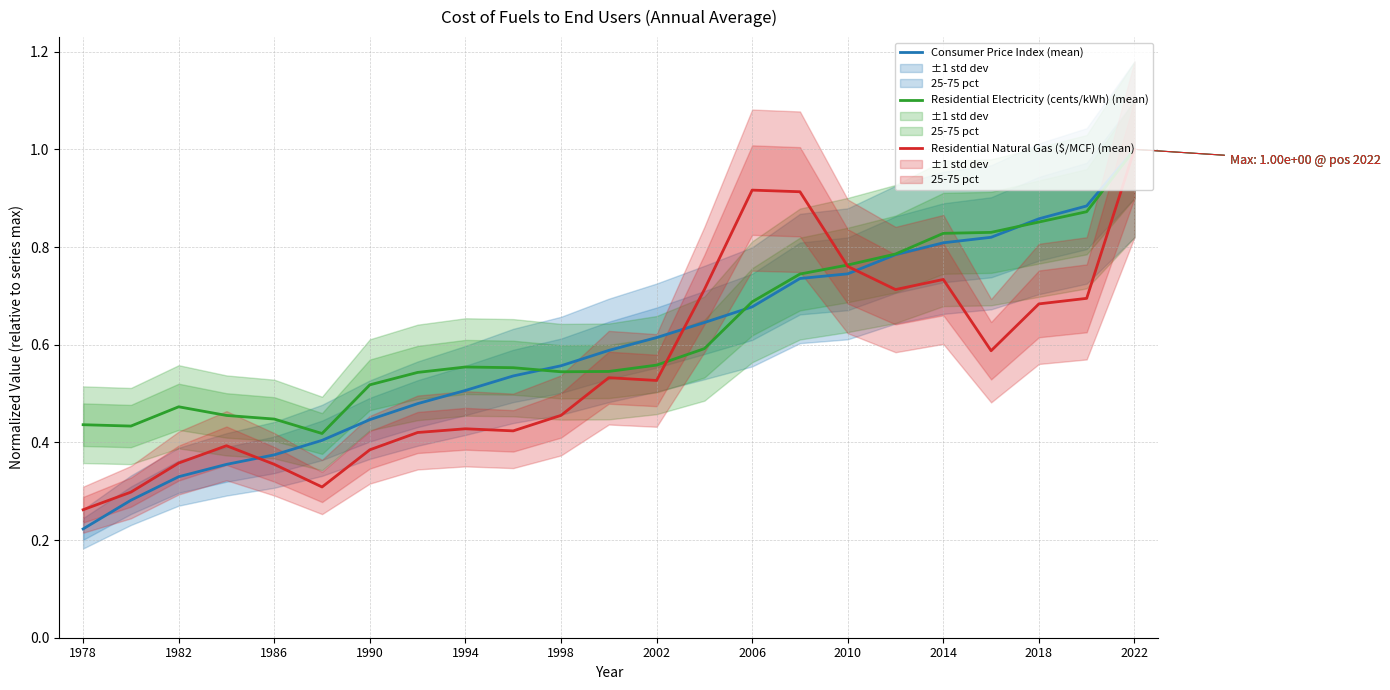

At which label does Consumer Price Index (mean) reach its minimum?

1978